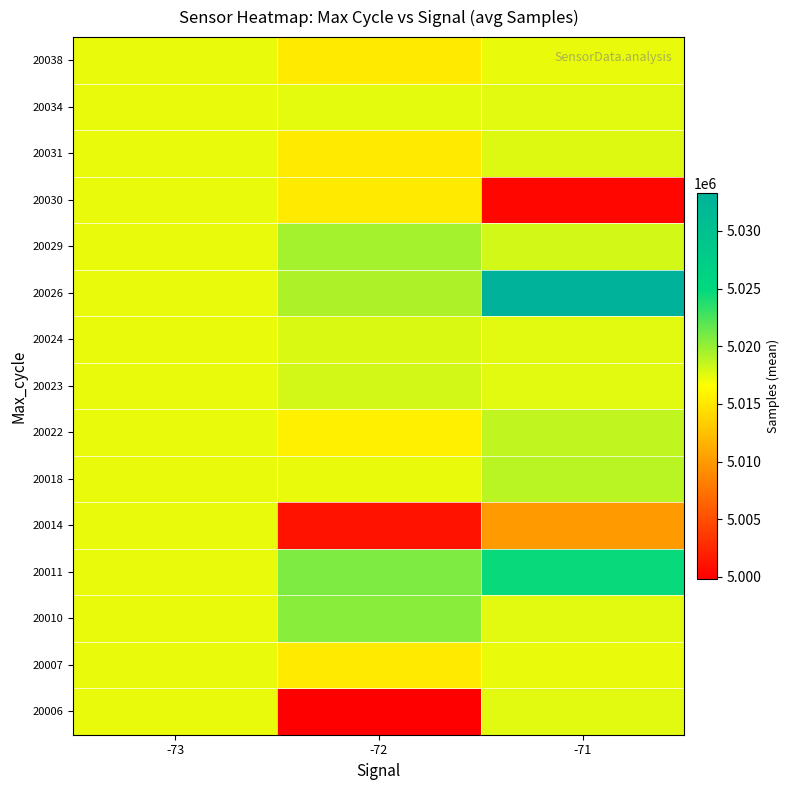

Which label corresponds to the smallest value in the chart?

-72